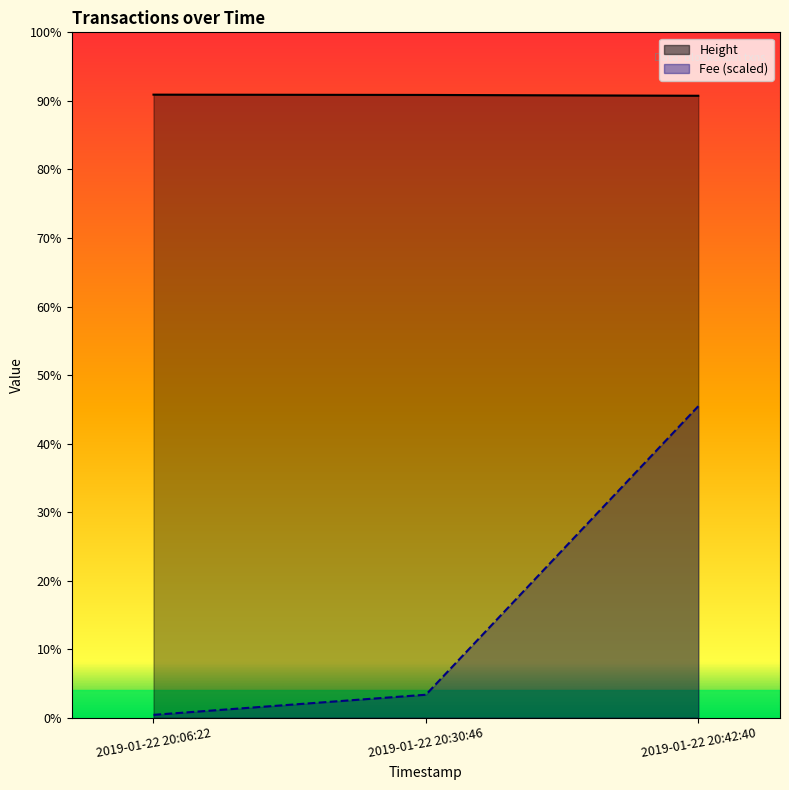

The value of Height at 2019-01-22 20:06:22 is 4461.0. True or false?

True